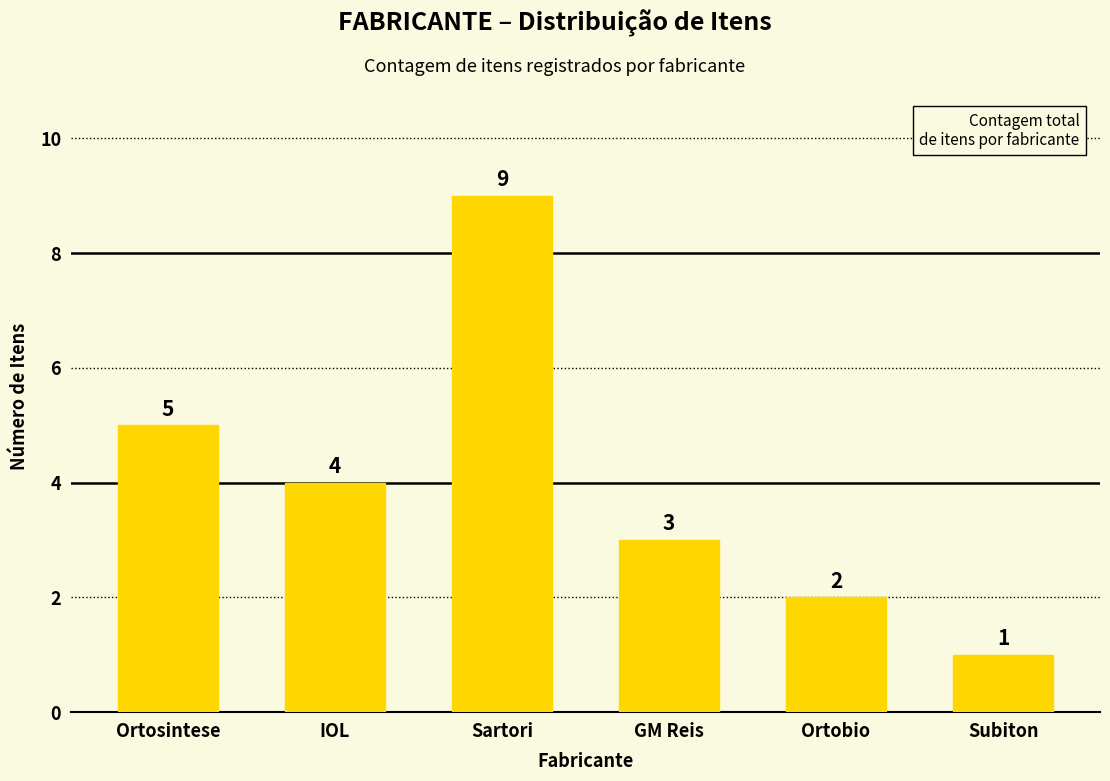

What is the label of the 6th bar from the right?

Ortosintese